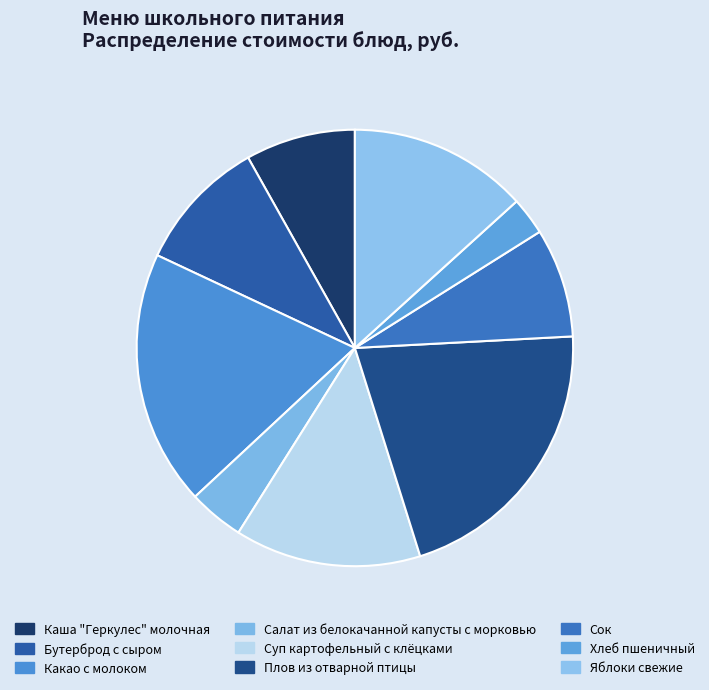

Which slice is the largest?

Плов из отварной птицы